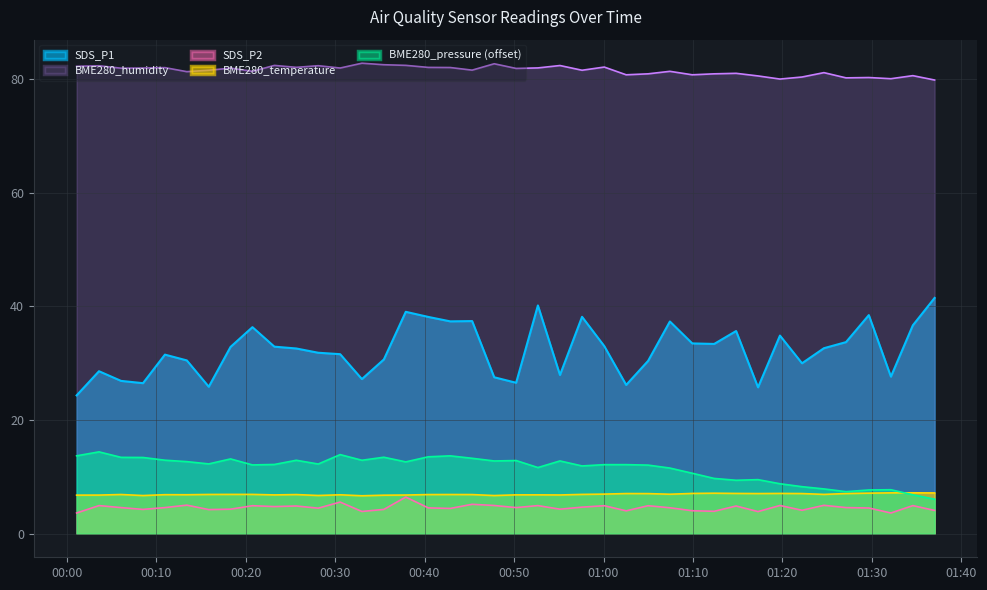

The value of BME280_humidity at 2022/02/18 00:28:07 is 133.7. True or false?

False